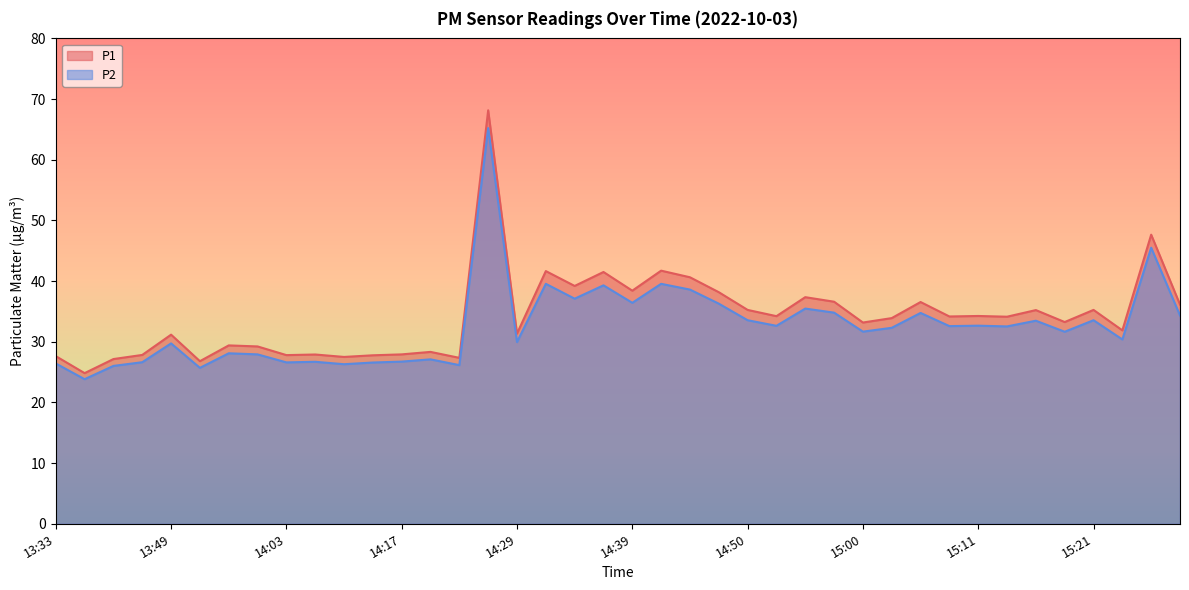

Which has a higher value, 14:17 or 14:31?

14:31